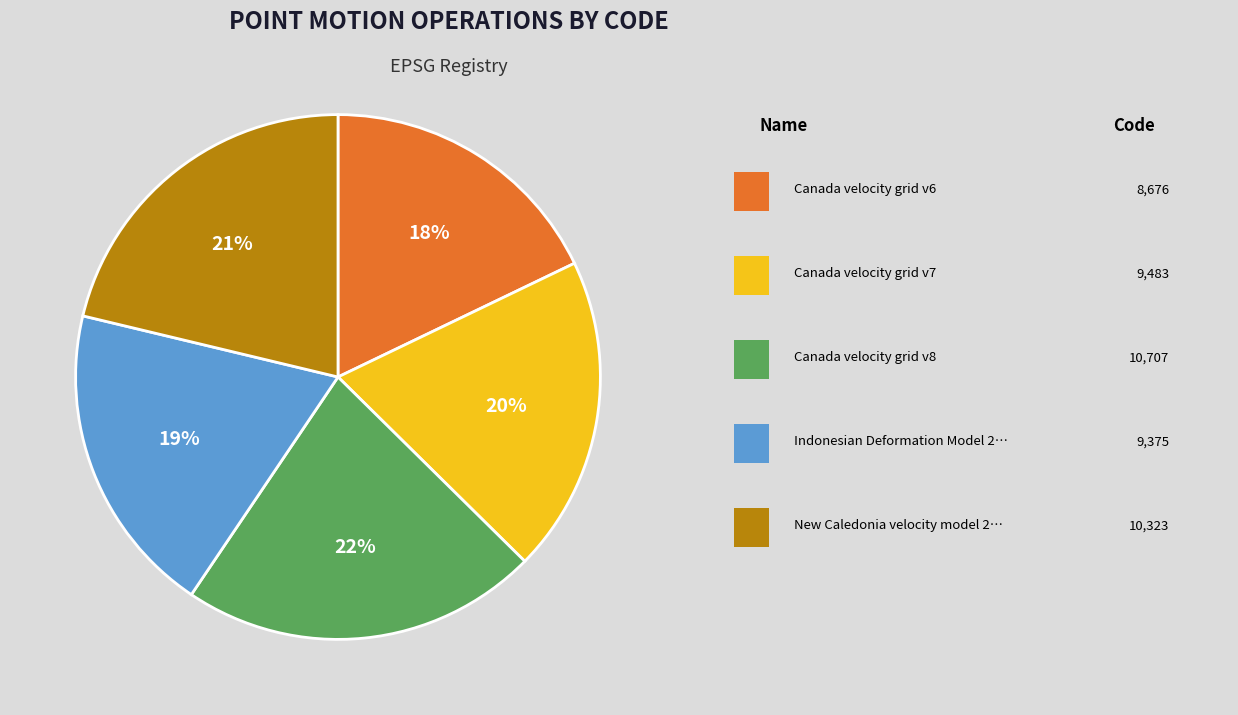

To the nearest percent, what is the difference between the largest and smallest slice percentages?

4%